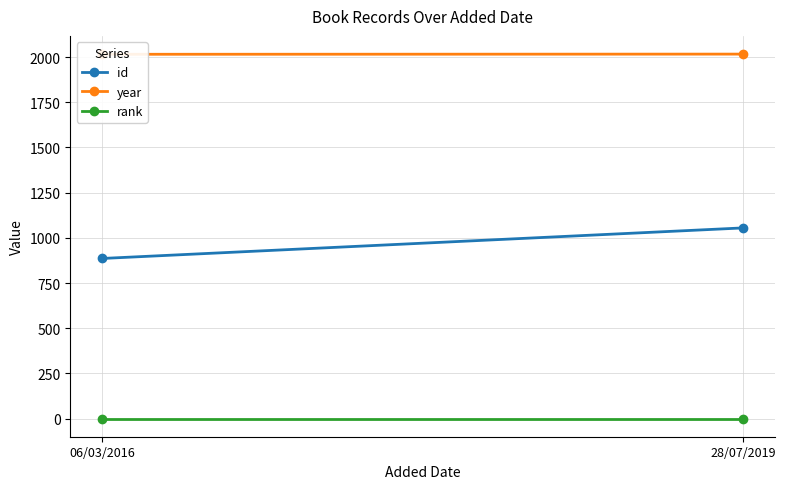

What is the maximum value shown in the chart?

2016